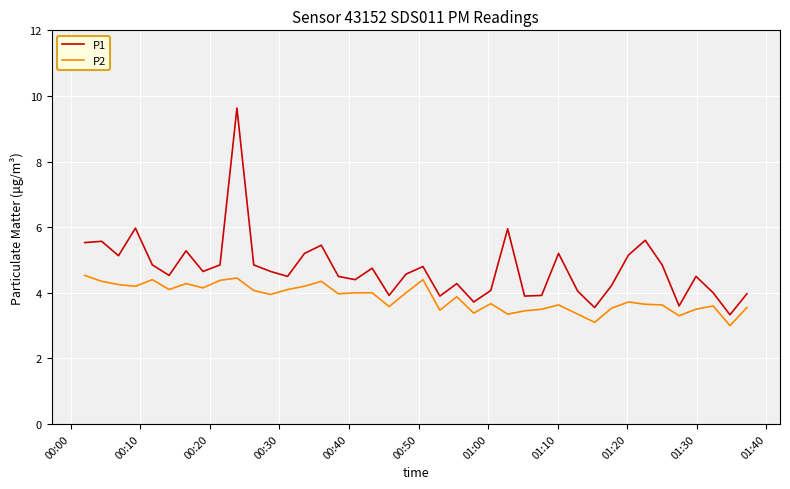

What is the minimum value for P1?

3.3